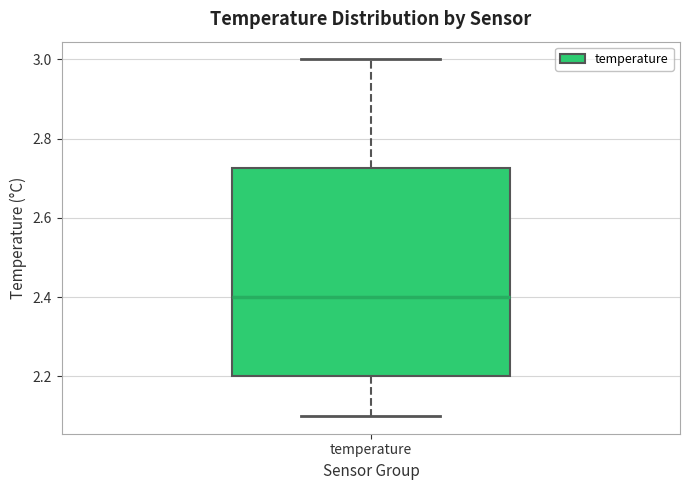

Transcribe this box plot: give where the median line is, the range the box spans, and where the two whiskers end, as read against the y-axis. The values are not printed on the chart, so give them approximately, as read against the axis.

median 2.40, box 2.20 to 2.72, whiskers 2.10 to 3.00